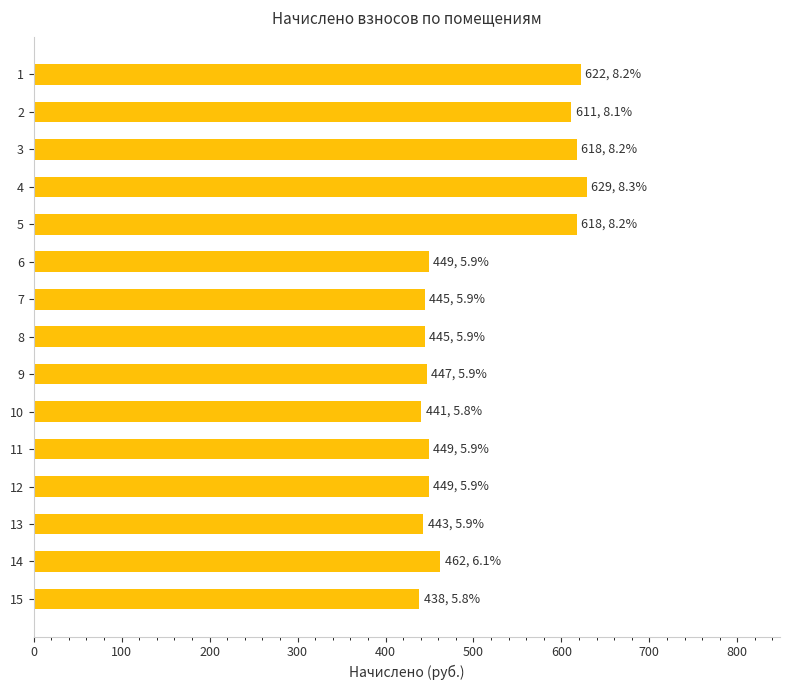

What is the value of the 15th bar from the top?

438.5